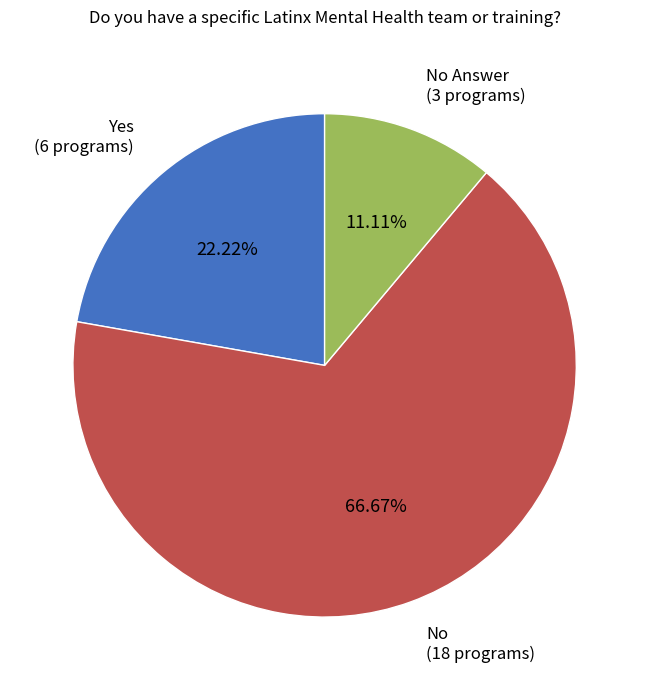

Do Yes (6 programs) and No (18 programs) together represent more than half of the pie?

Yes